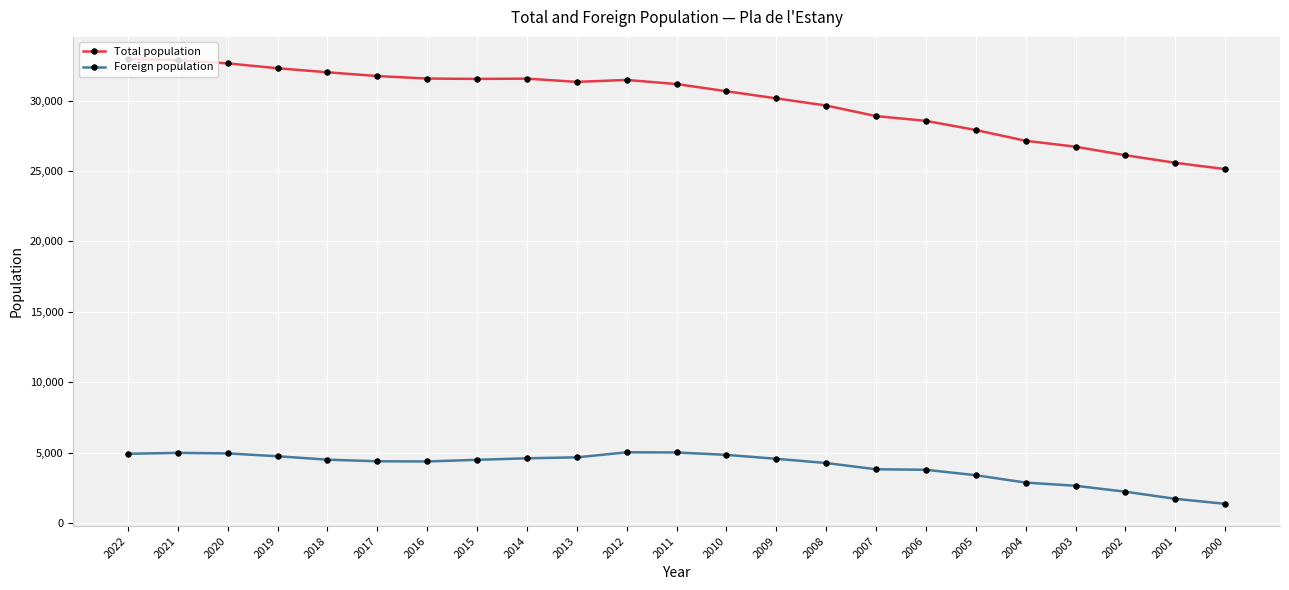

What are all the series names shown in the legend?

Total population, Foreign population